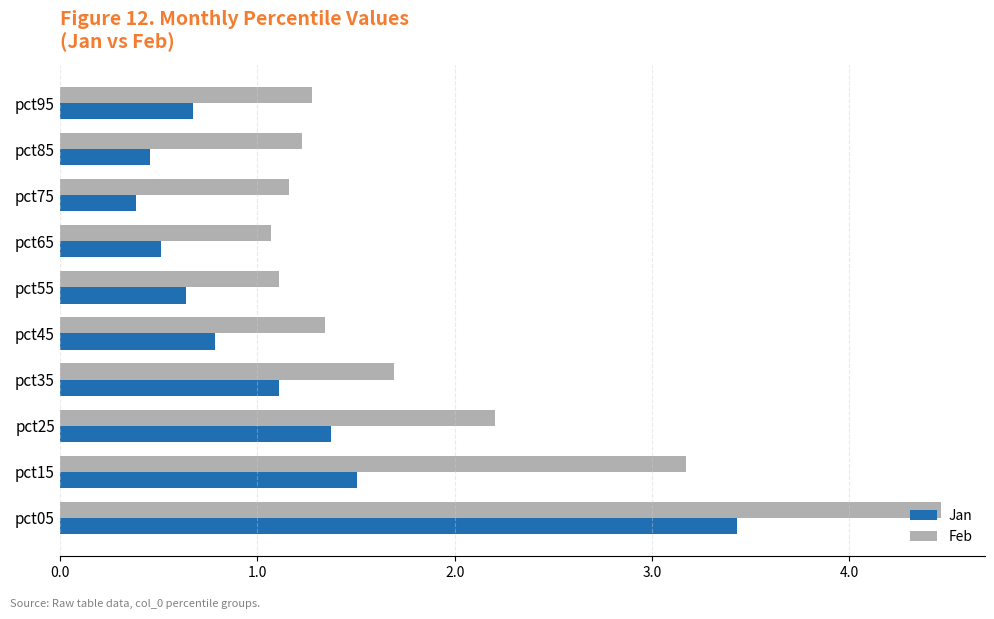

What is the spread (max minus min) of values at pct35?

0.6